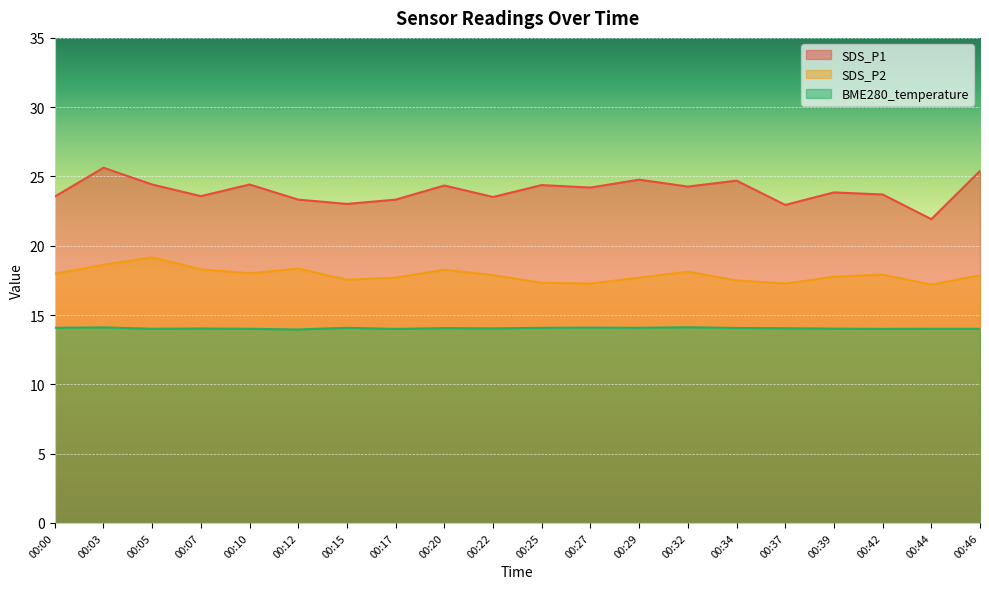

At which category does SDS_P2 reach its first local valley?

00:10